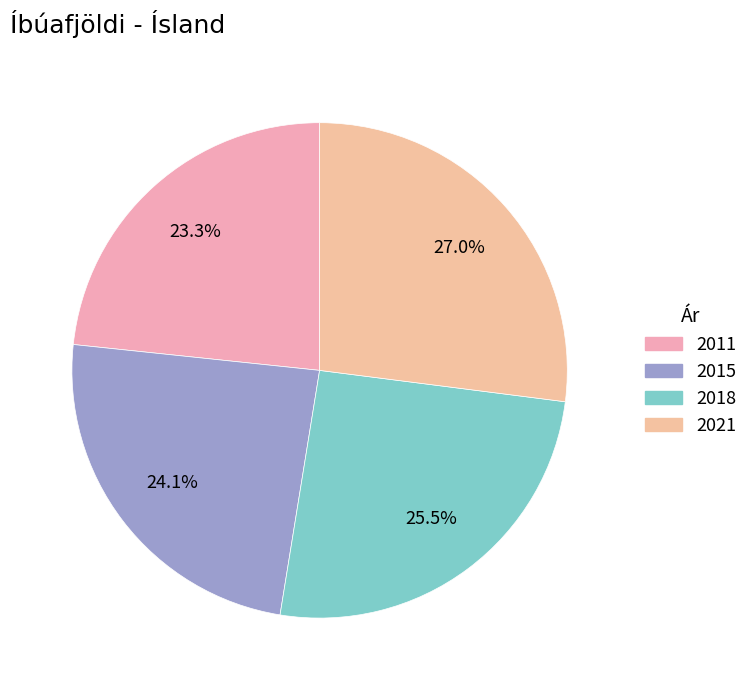

How many slices are in this pie chart?

4